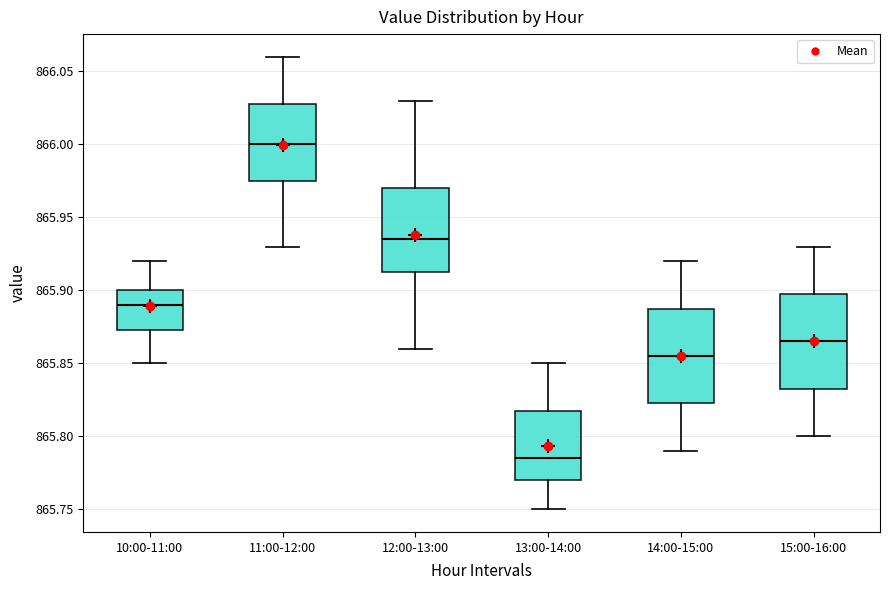

Which box's median line is the highest?

11:00-12:00